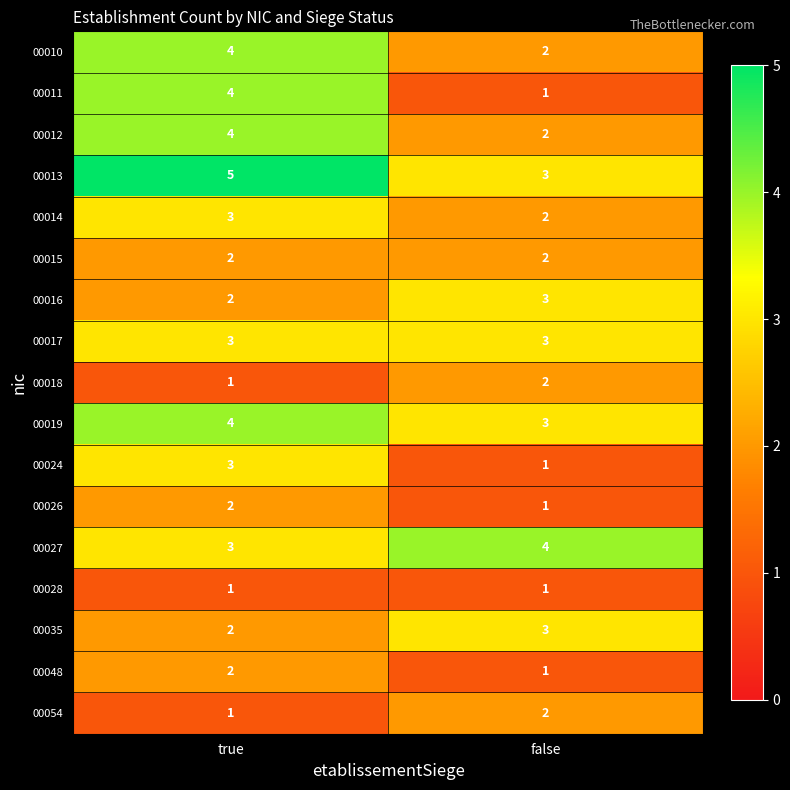

Between true and false, which series saw the biggest shift?

00011